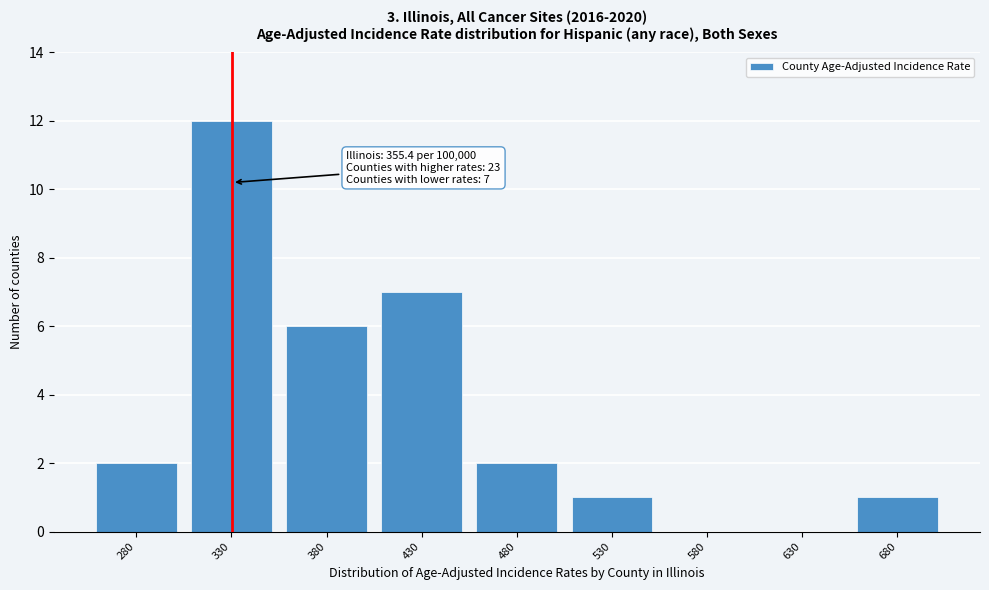

Reading right to left, extract all data points from this chart.

680=1	630=0	580=0	530=1	480=2	430=7	380=6	330=12	280=2